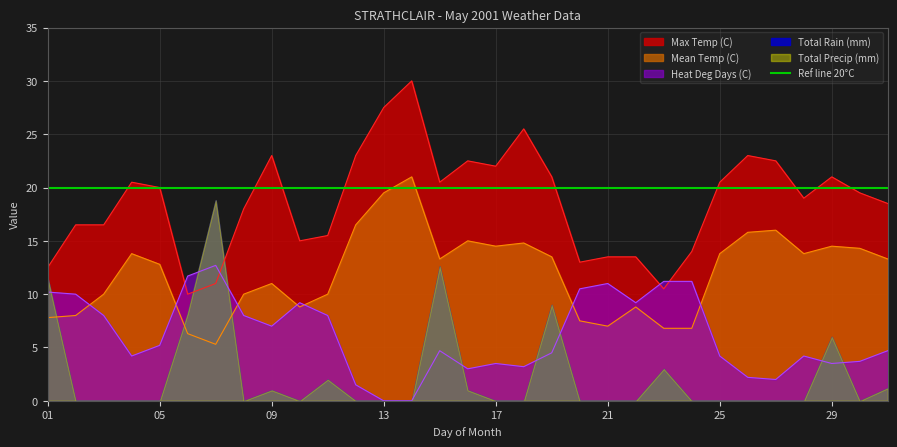

Which category has the lowest value across all series?

13